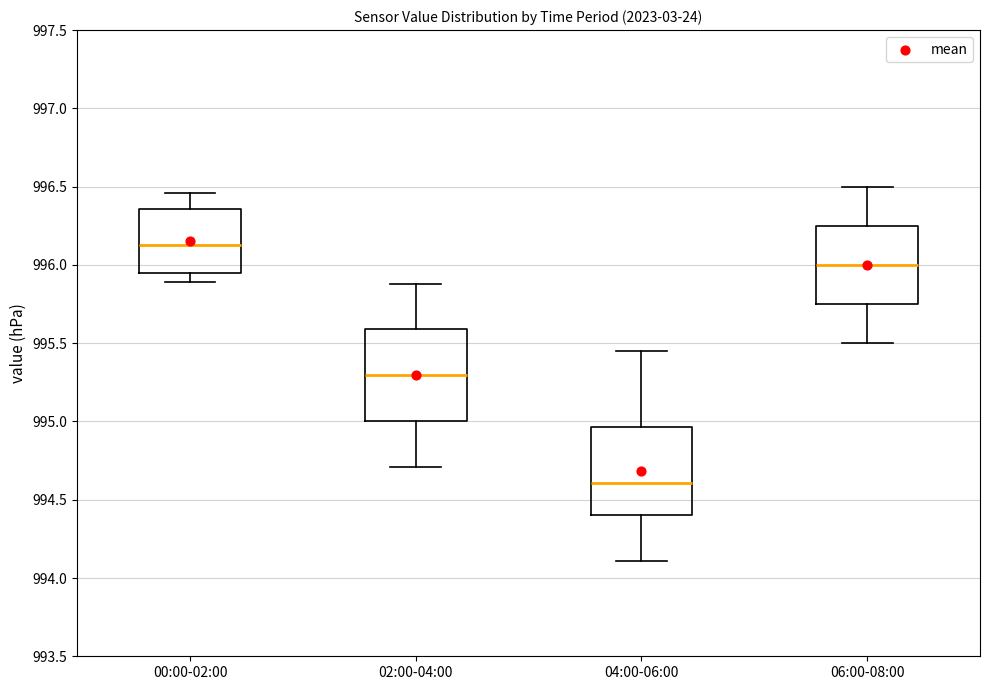

Reading left to right, read every box against the y-axis: the position of its median line, the range the box covers, and the ends of its whiskers. The values are not printed on the chart, so give them approximately, as read against the axis.

00:00-02:00: median 996.15, box 995.95 to 996.35, whiskers 995.90 to 996.45
02:00-04:00: median 995.30, box 995.00 to 995.60, whiskers 994.70 to 995.90
04:00-06:00: median 994.60, box 994.40 to 994.95, whiskers 994.10 to 995.45
06:00-08:00: median 996.00, box 995.75 to 996.25, whiskers 995.50 to 996.50